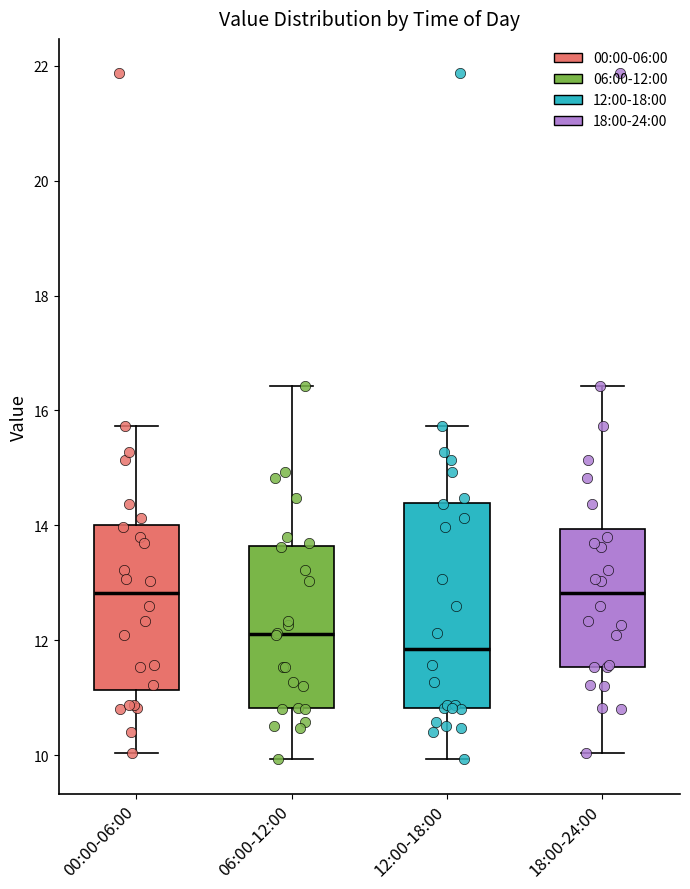

Comparing the boxes themselves (not the whiskers), which one is the tallest?

12:00-18:00